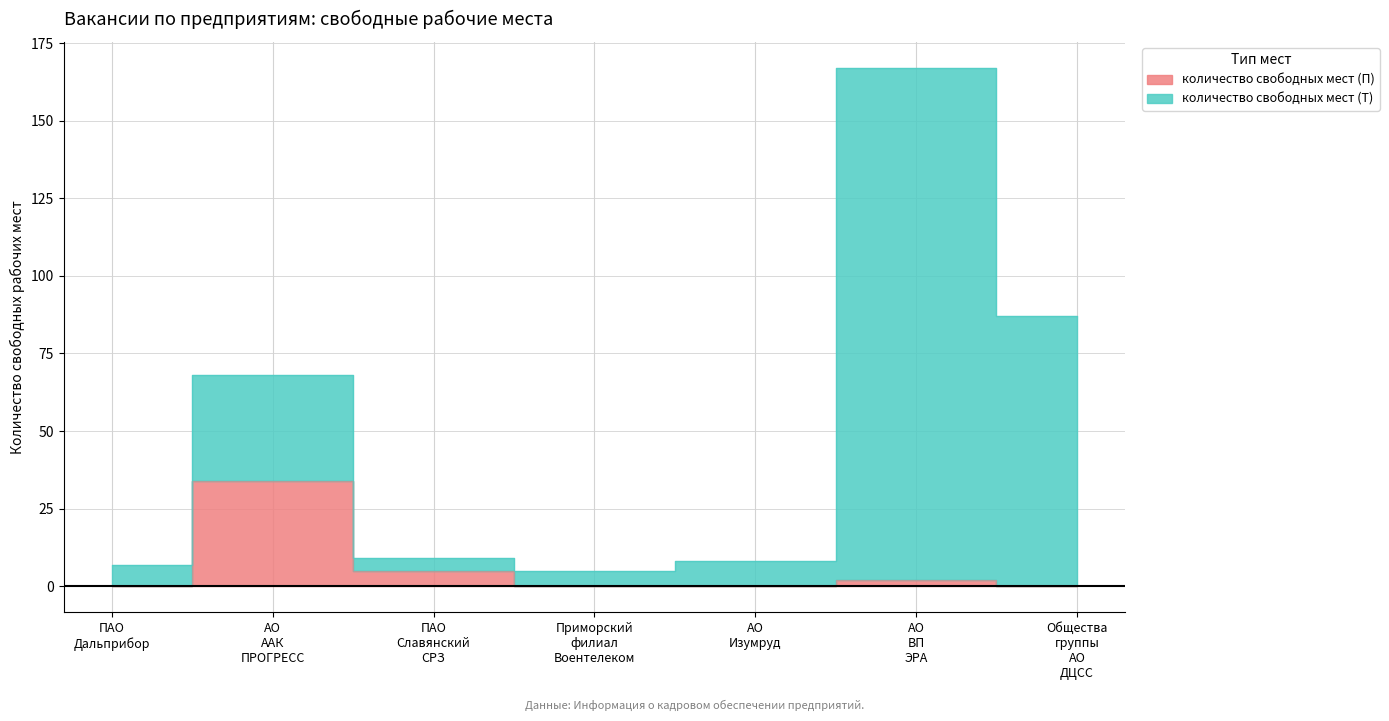

True or false: the data shows 14 at Приморский филиал Воентелеком.

False